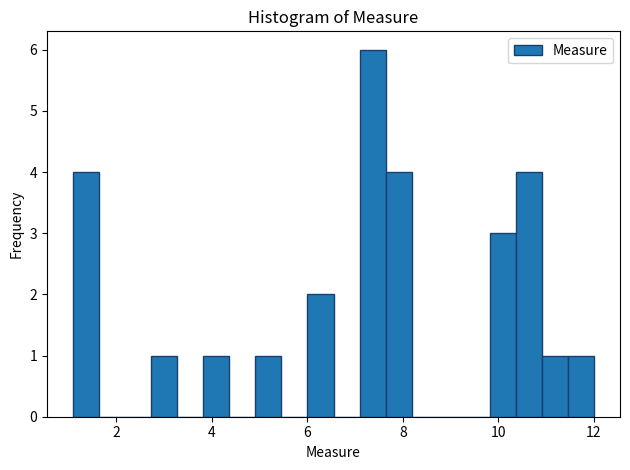

Read against the x-axis, roughly where is the centre of the tallest bar?

7.4